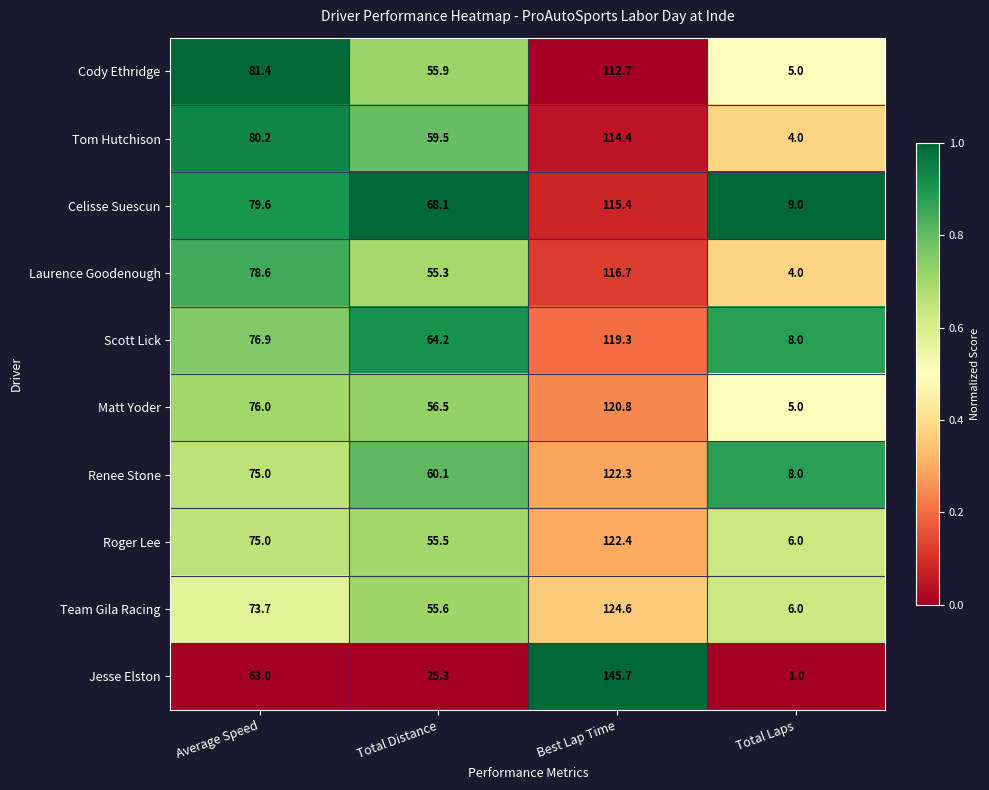

Rank the series at Best Lap Time from lowest to highest value.

Cody Ethridge, Tom Hutchison, Celisse Suescun, Laurence Goodenough, Scott Lick, Matt Yoder, Renee Stone, Roger Lee, Team Gila Racing, Jesse Elston